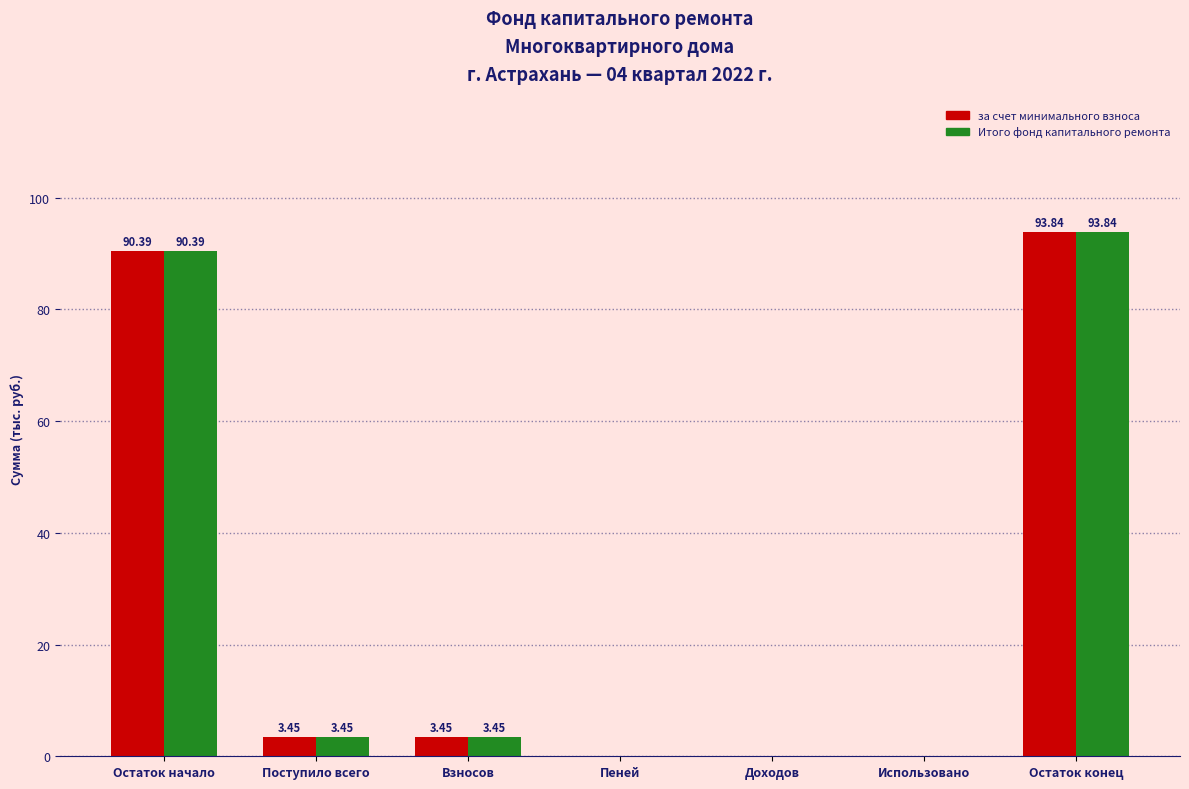

At which category is the sum across all series the highest?

Остаток конец